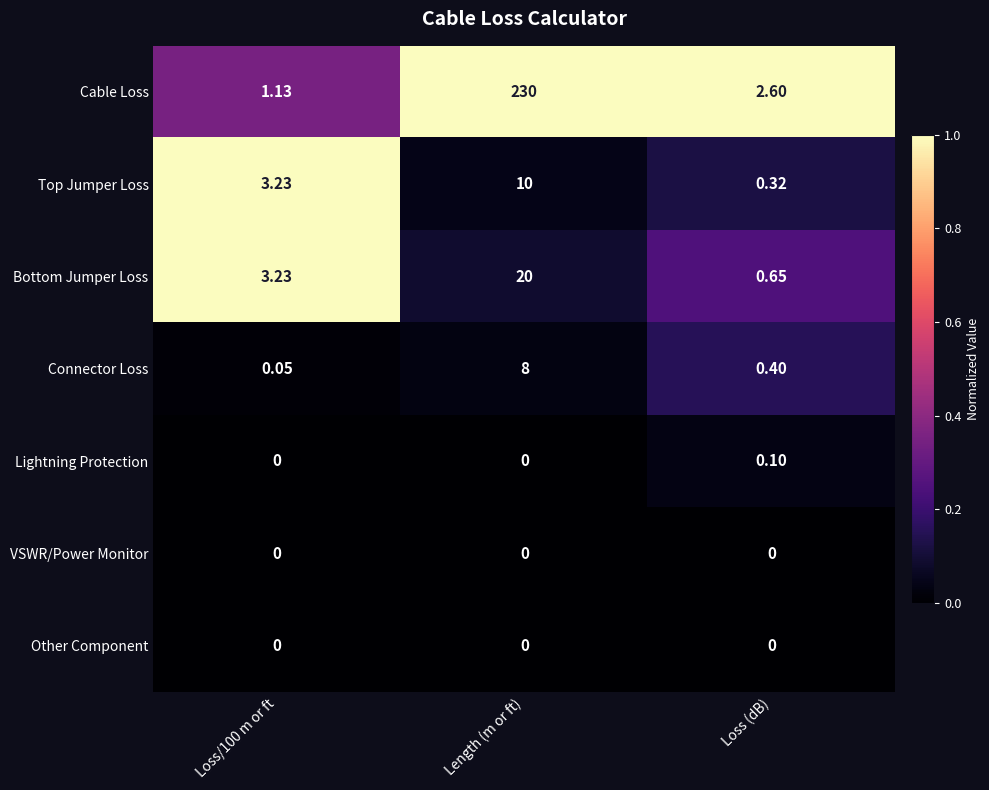

At how many categories does at least one series exceed 0?

3